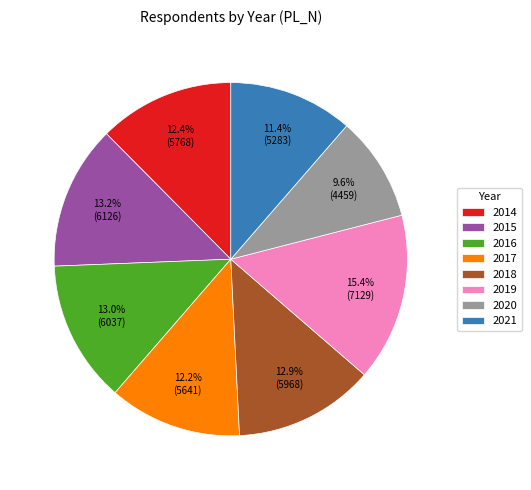

Combined, do 2015 and 2018 account for over 50%?

No